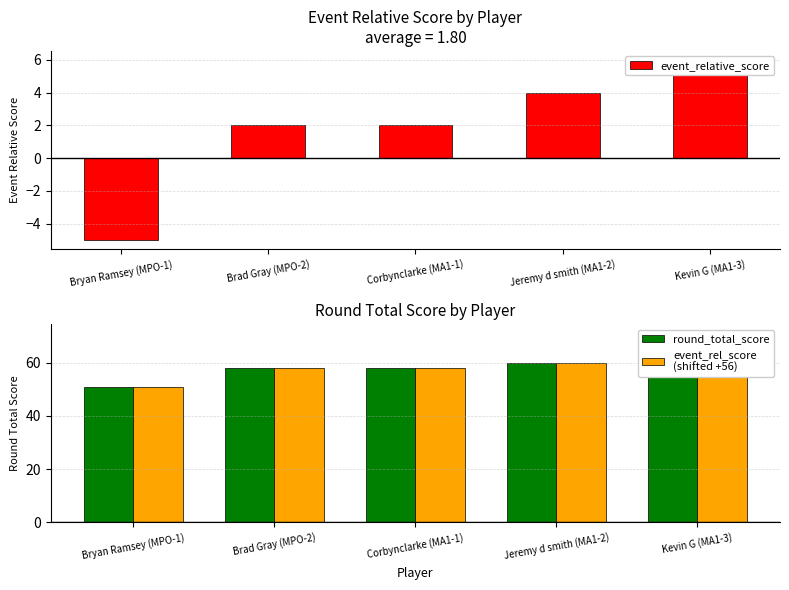

Rank the categories by round_total_score value from highest to lowest.

Kevin G (MA1-3), Jeremy d smith (MA1-2), Brad Gray (MPO-2), Corbynclarke (MA1-1), Bryan Ramsey (MPO-1)